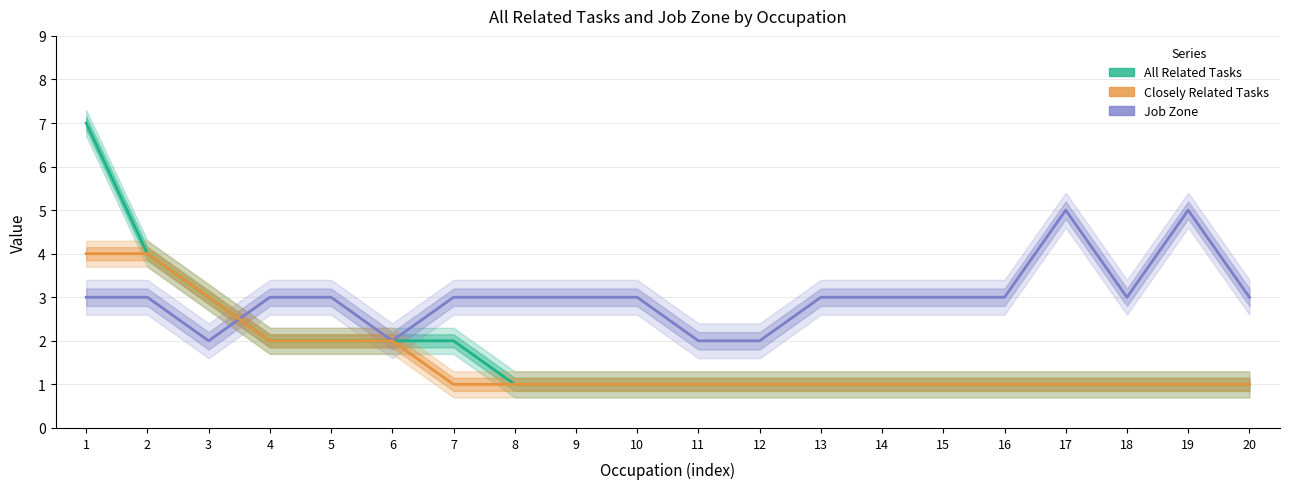

How many interior local peaks does the Job Zone series have?

2